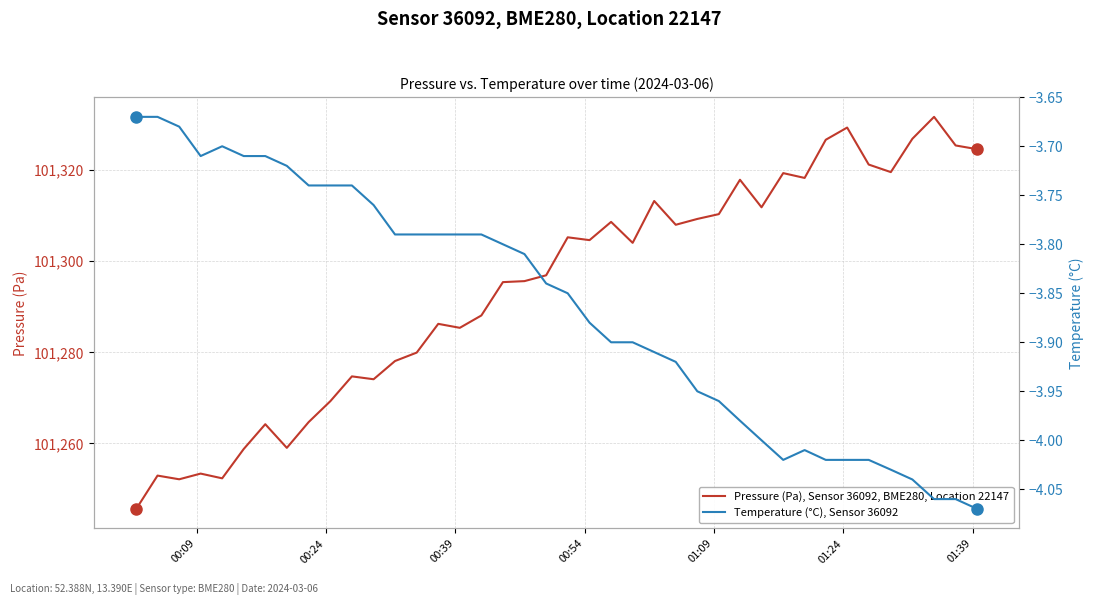

What is the maximum value for Pressure (Pa), Sensor 36092, BME280, Location 22147?

101331.7